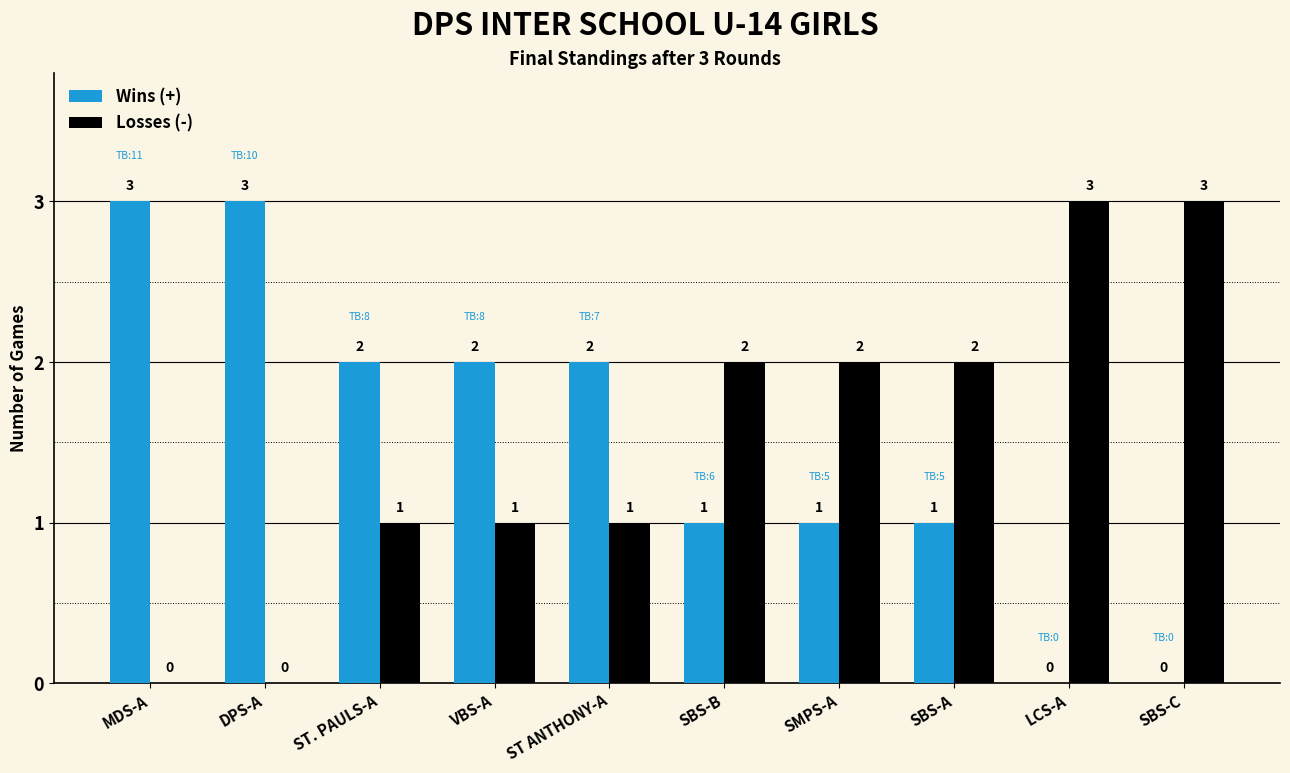

Is it true that Wins (+) equals 0 at LCS-A?

True